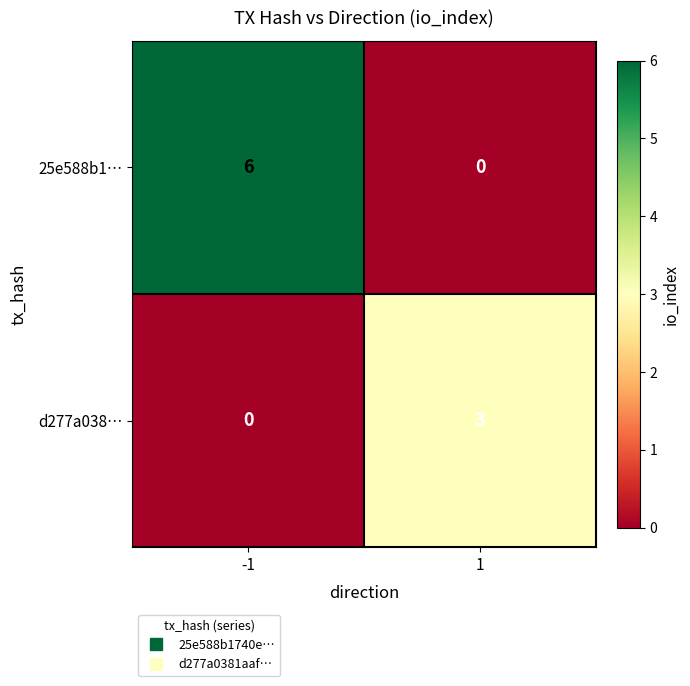

Which series changed the most between -1 and 1?

25e588b1…